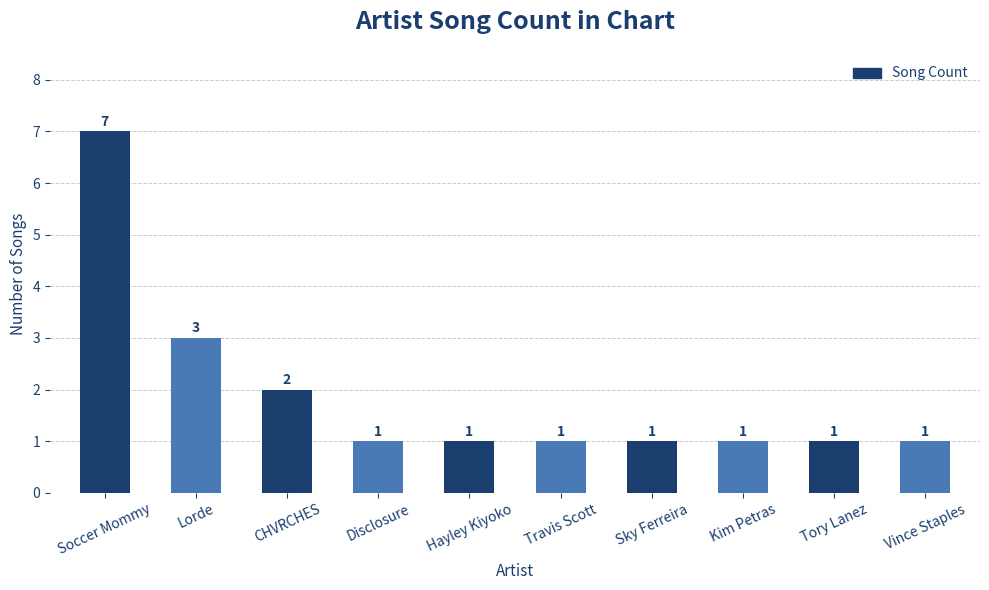

What is the average value?

2